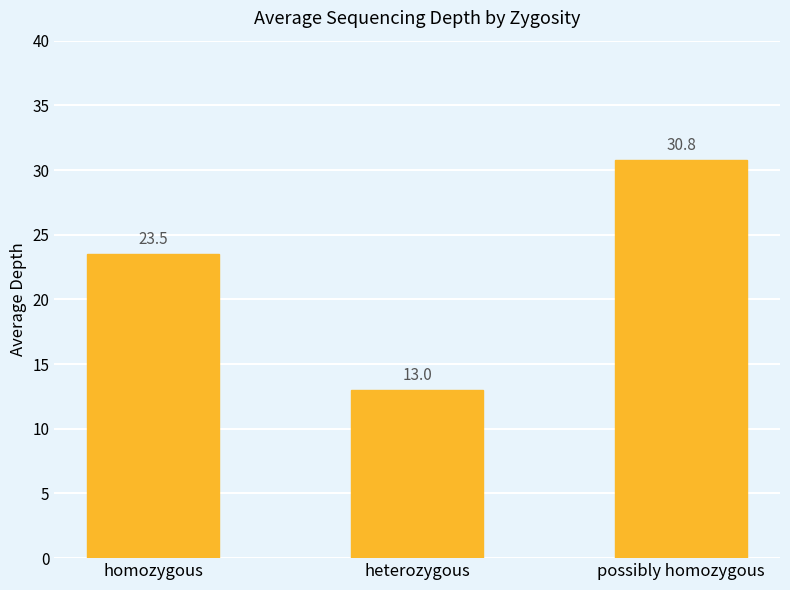

What is the greatest value displayed?

30.8